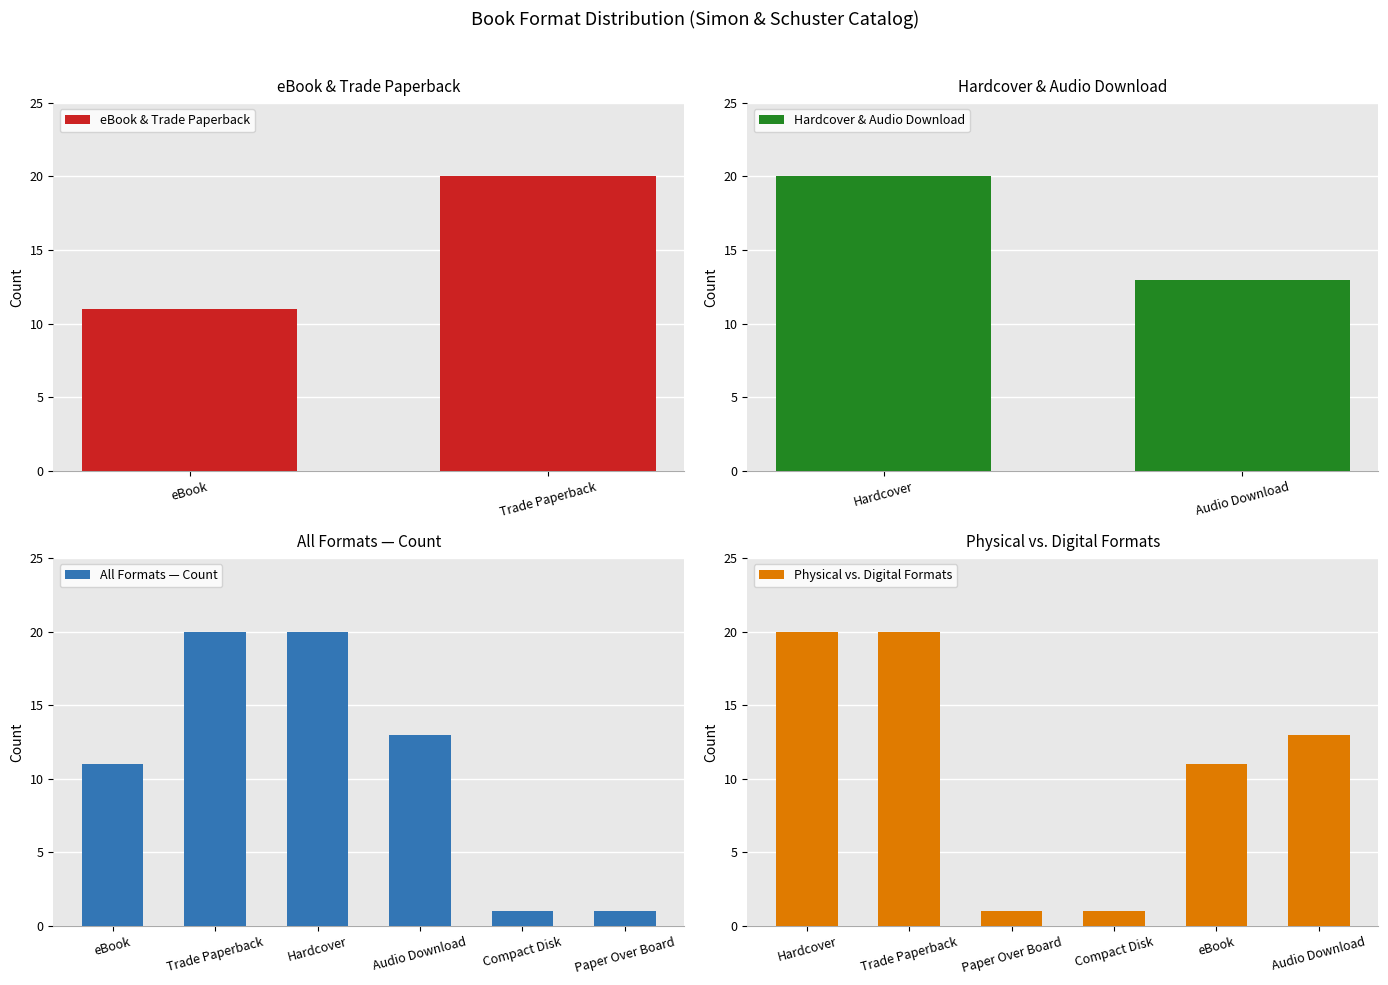

Reading right to left, extract all data points from this chart.

1	1	13	20	20	11